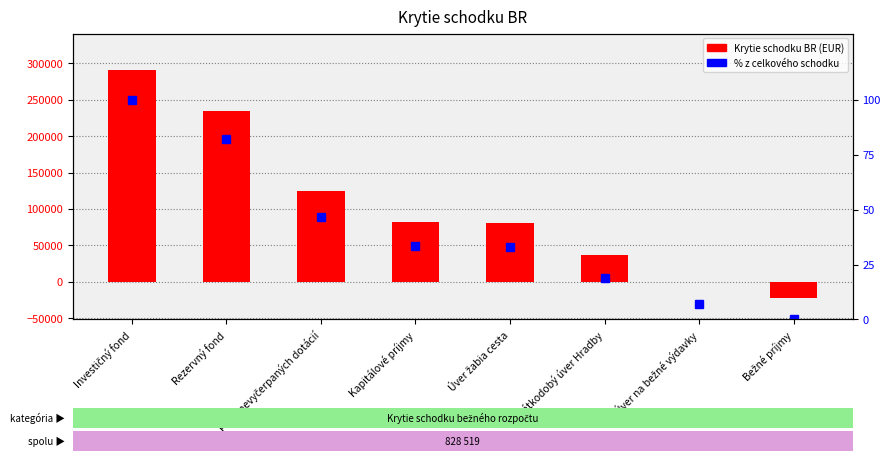

What is the label of the 3rd bar from the left?

Fond nevyčerpaných dotácií